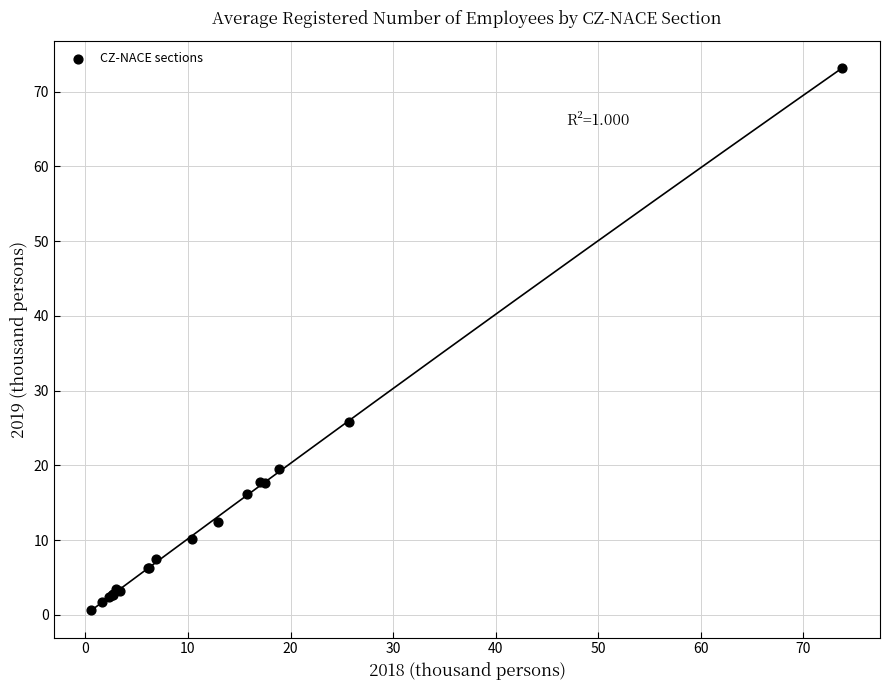

What Y value in the scatter plot is closest to 36?

25.8